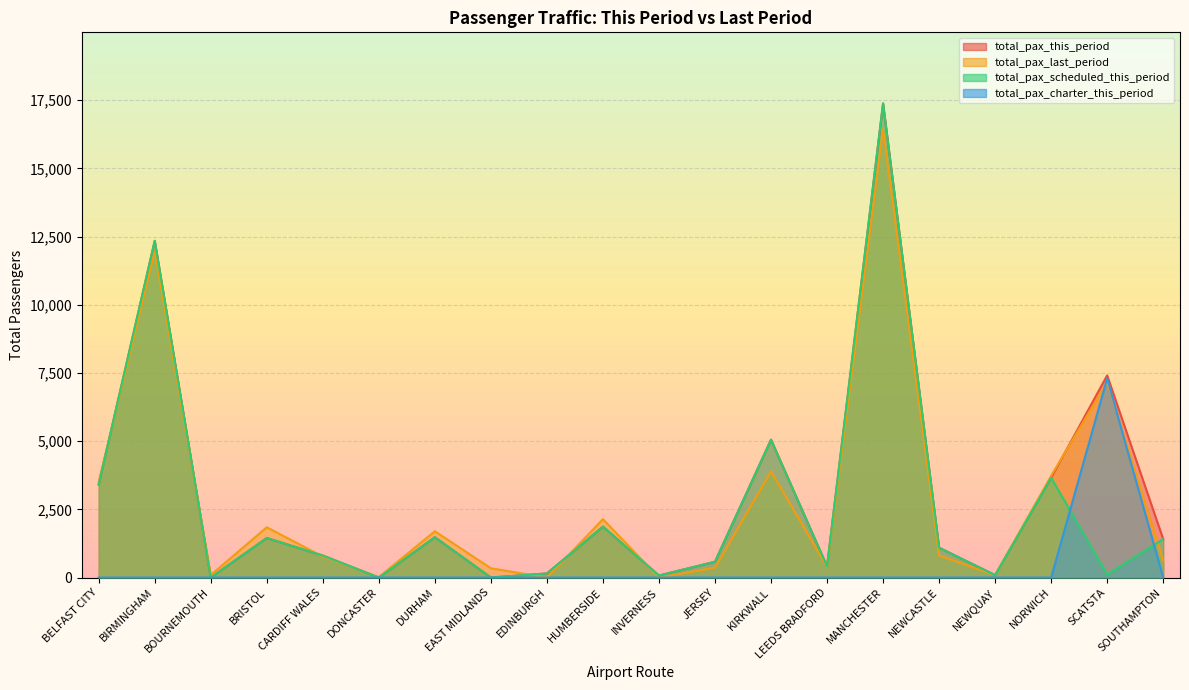

Between BIRMINGHAM and KIRKWALL, which series saw the biggest shift?

total_pax_last_period